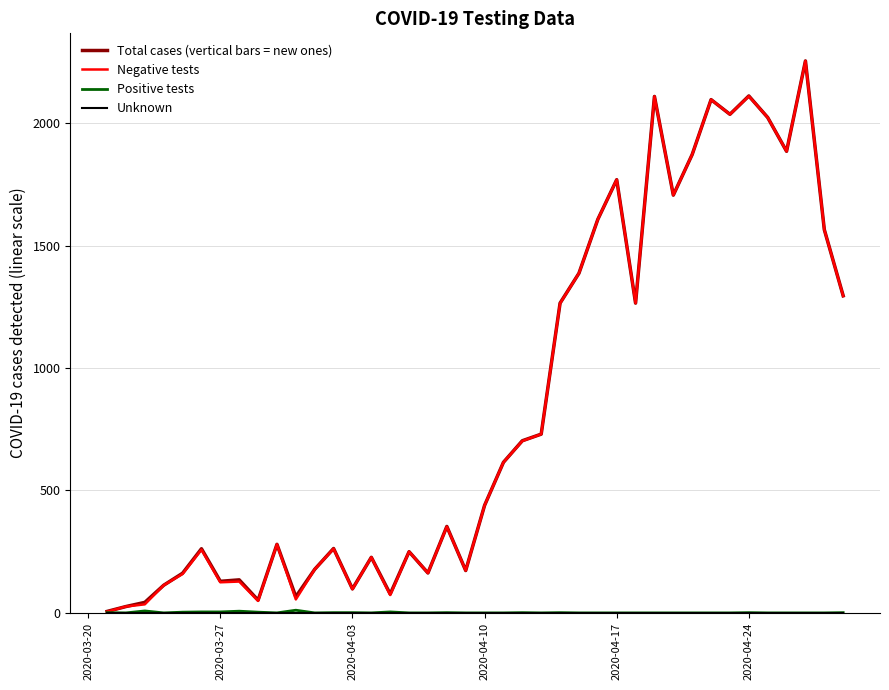

What is the maximum value for Total cases (vertical bars = new ones)?

2254